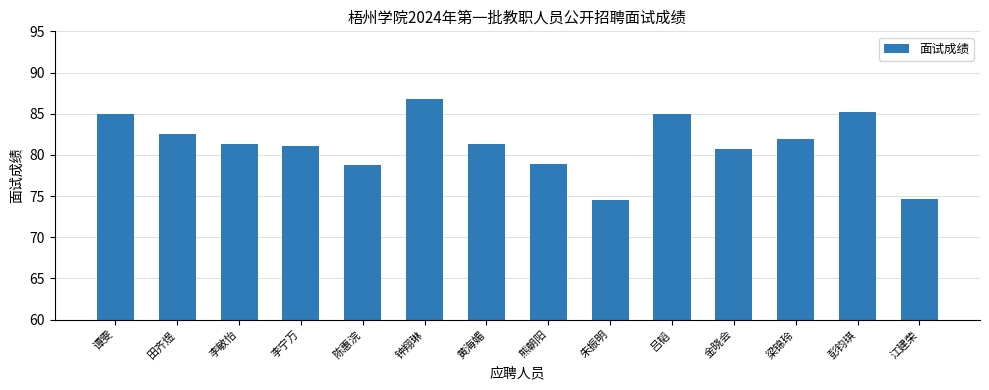

What is the difference between the values at 吕韬 and 李宁万?

3.9